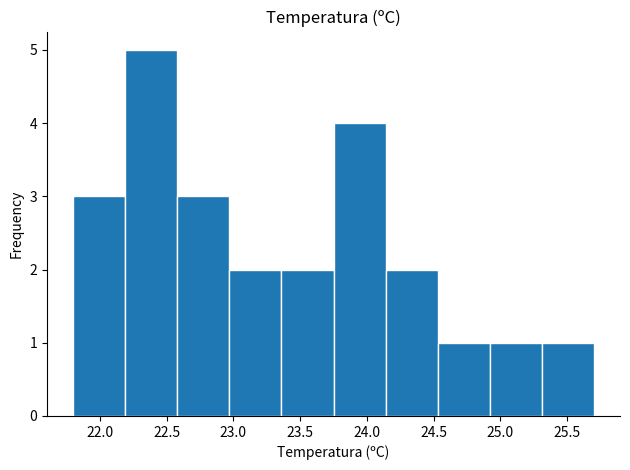

Which range on the x-axis has the tallest bar?

22.19 to 22.58